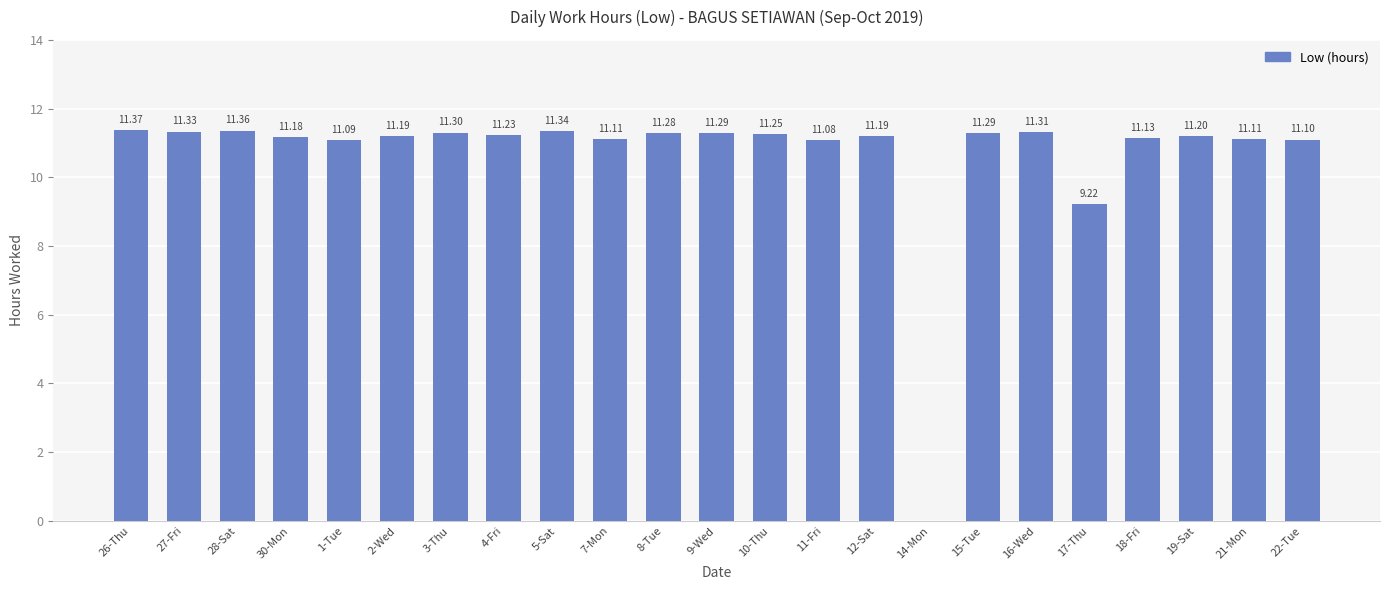

Which has a higher value, 15-Tue or 28-Sat?

28-Sat